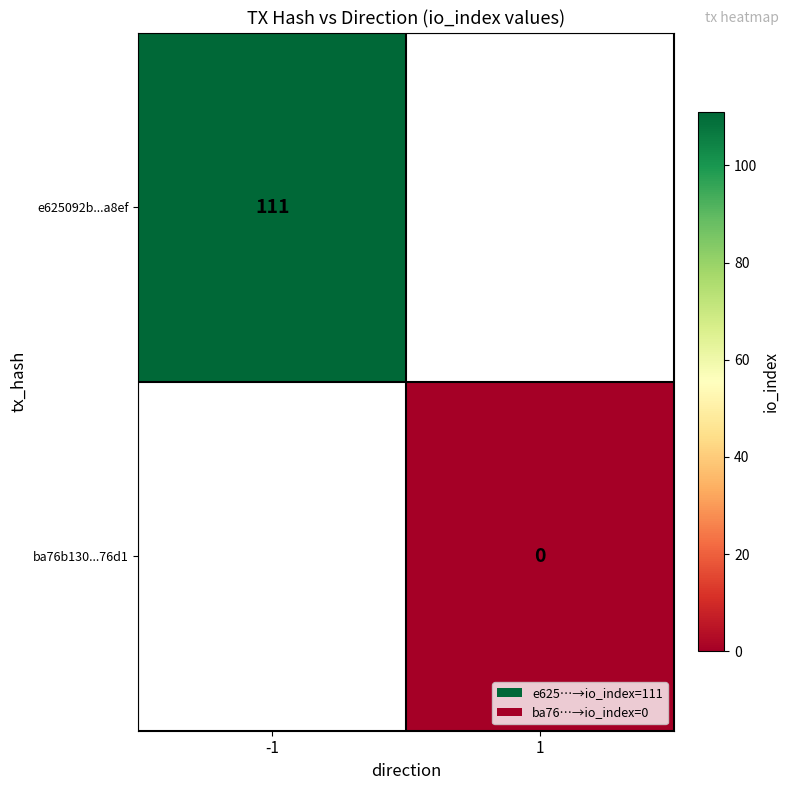

True or false: e625092b...a8ef has a value of 57 at -1.

False